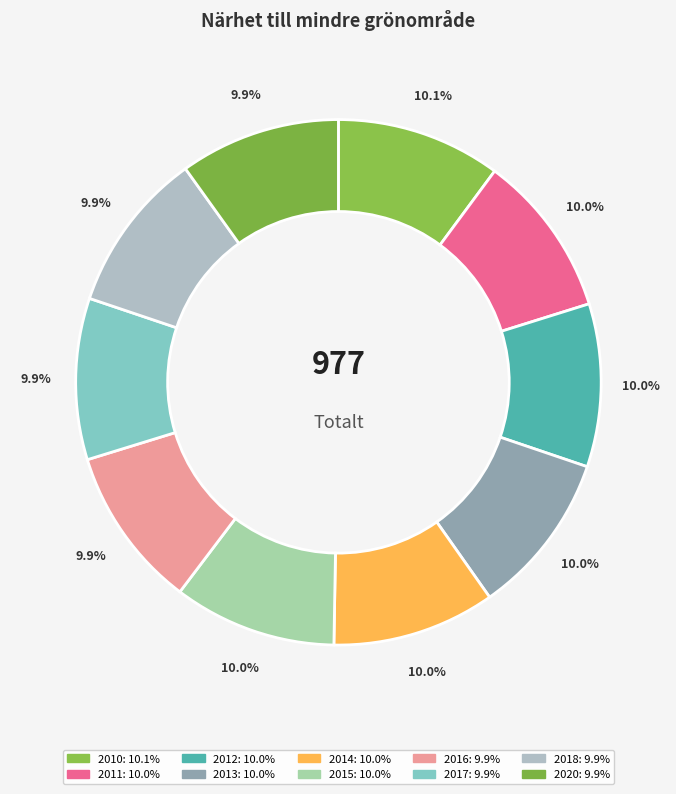

What is the ratio of the value at 2013 to the value at 2020?

1.0